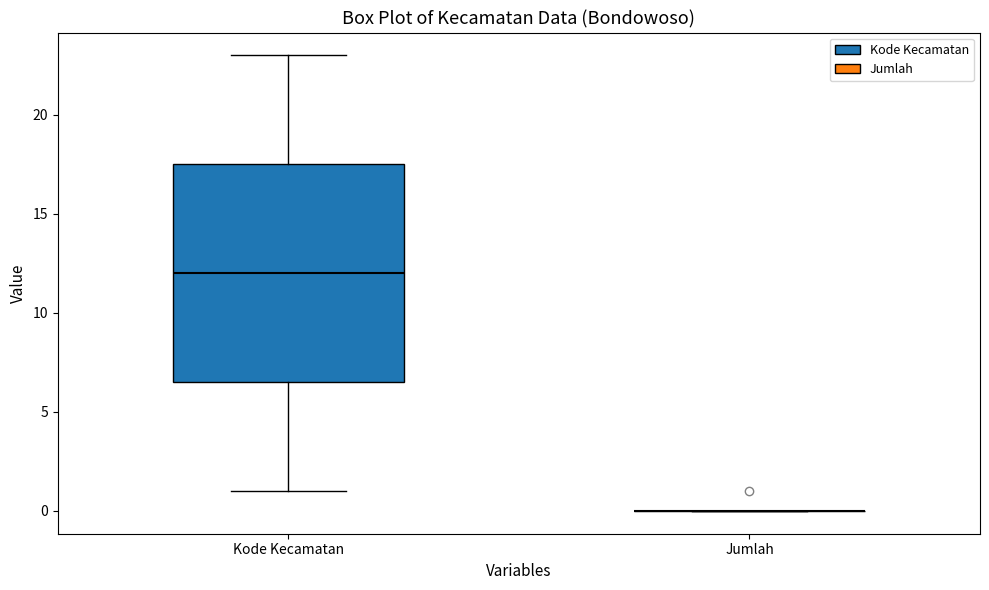

Comparing the boxes themselves (not the whiskers), which one is the tallest?

Kode Kecamatan